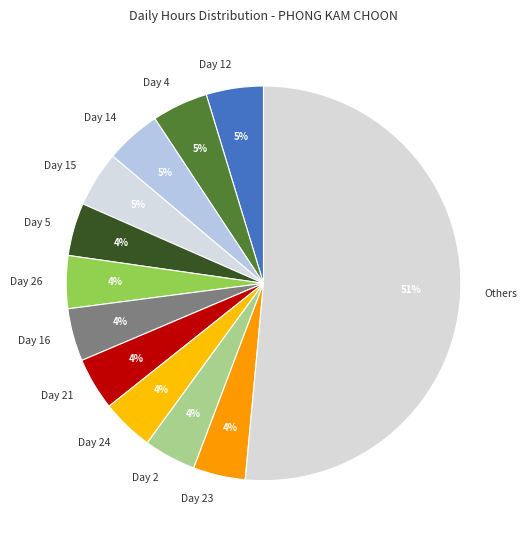

Is the sum of Day 23 and Day 21 greater than half?

No